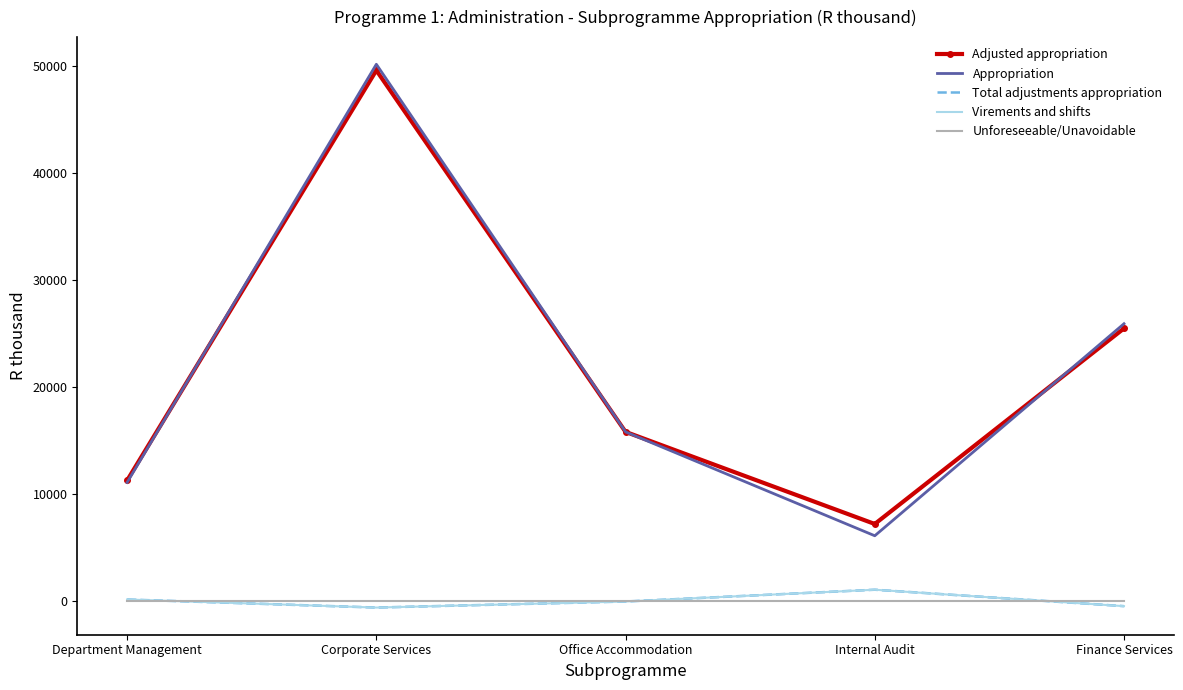

True or false: Total adjustments appropriation has a value of 0 at Office Accommodation.

True